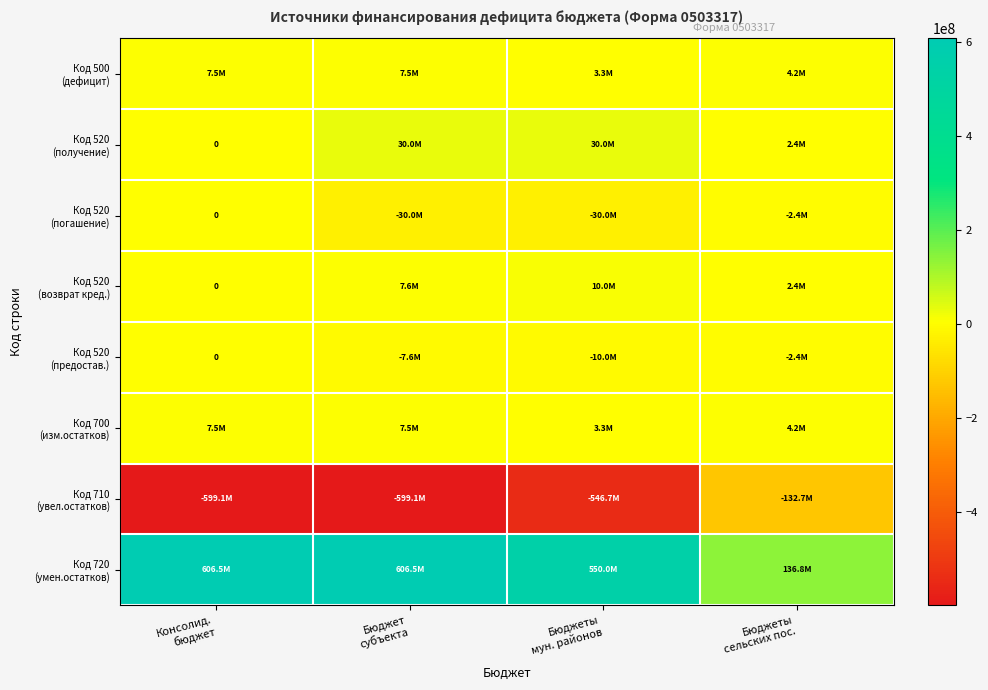

List the series in order of their peak value, lowest first.

Код 710 (увел.остатков), Код 520 (погашение), Код 520 (предостав.), Код 500 (дефицит), Код 700 (изм.остатков), Код 520 (возврат кред.), Код 520 (получение), Код 720 (умен.остатков)